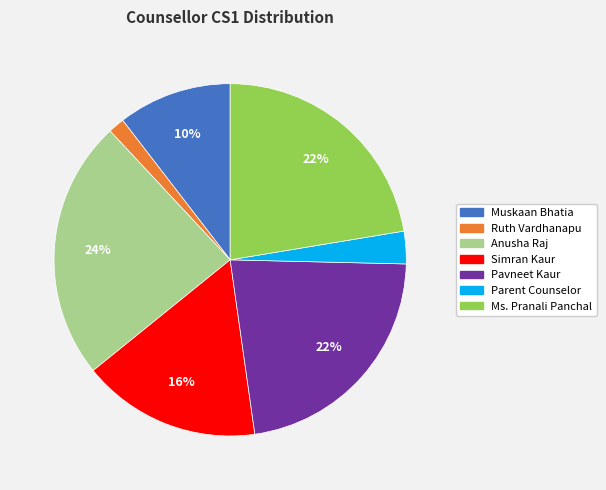

Count the number of slices in the pie.

7